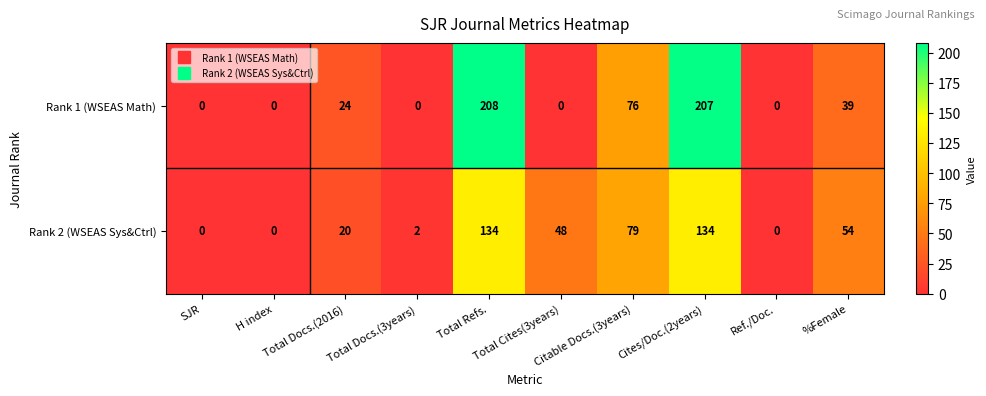

Which series has the widest spread of values?

Rank 1 (WSEAS Math)